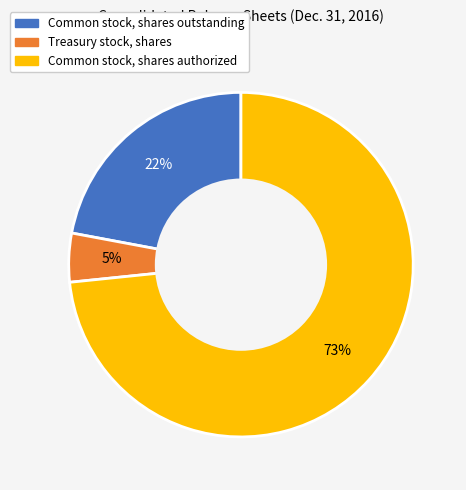

What is the largest slice in the pie chart?

Common stock, shares authorized